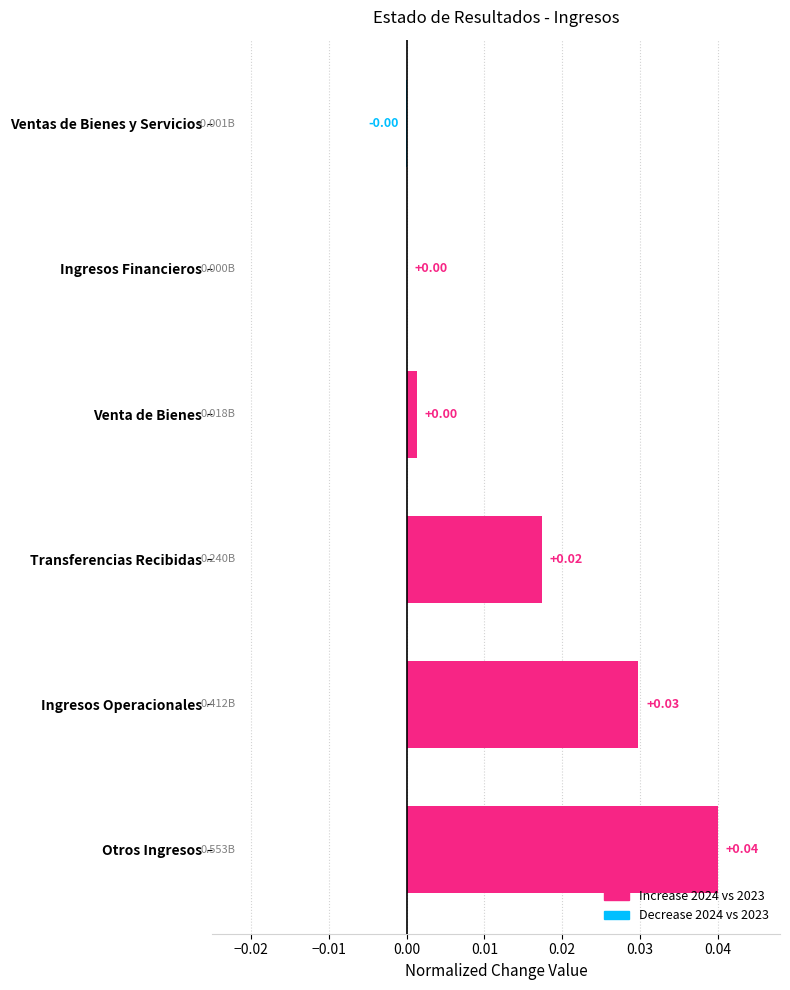

Which has a higher value, Venta de Bienes or Ingresos Operacionales?

Ingresos Operacionales